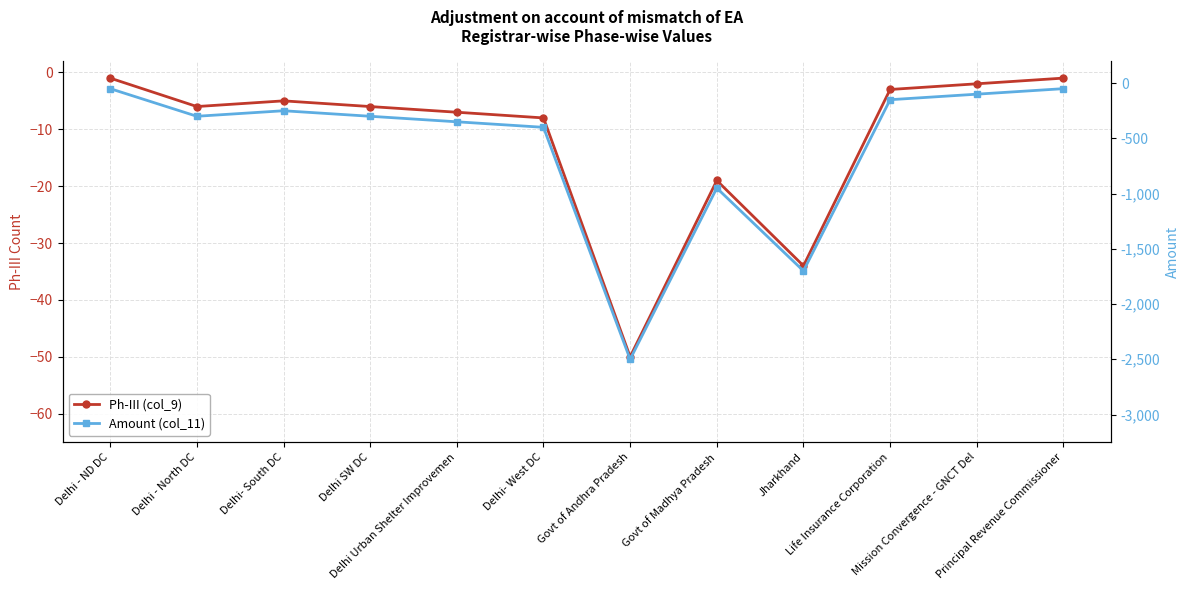

How many distinct data groups are displayed?

2